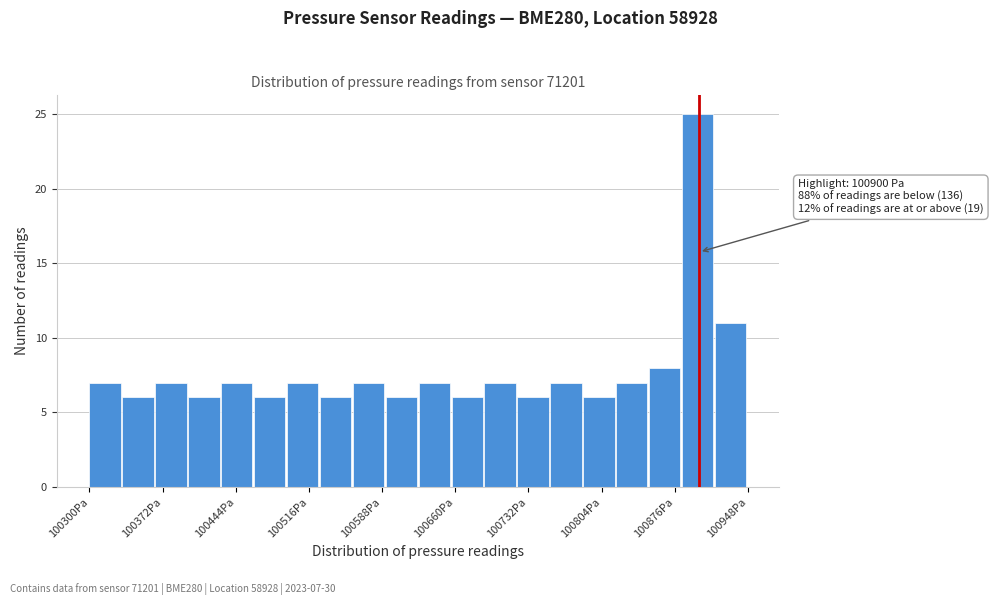

Around what value on the x-axis is the tallest bar? Give the approximate position of its centre, as read against the axis.

100900